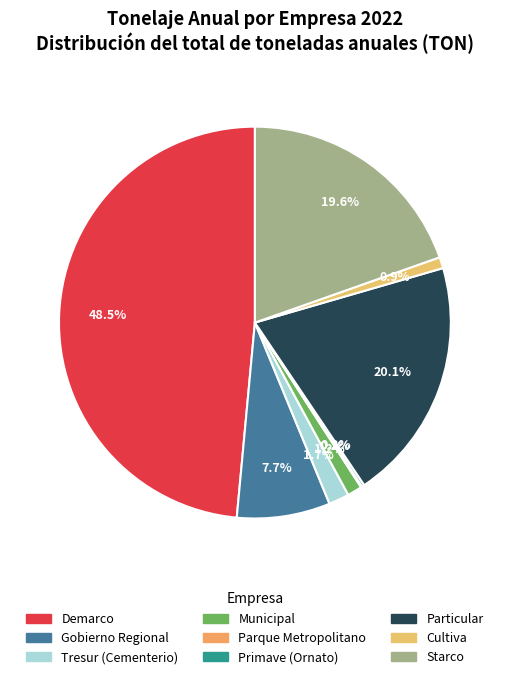

Which slice is the largest?

Demarco